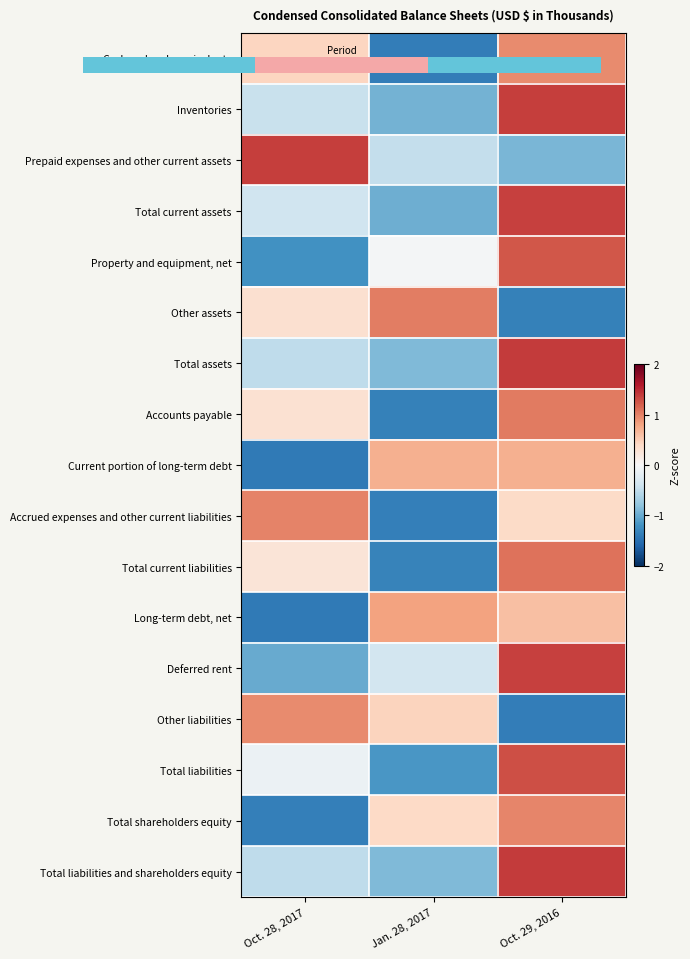

The Cash and cash equivalents series shows 0.2 at Oct. 28, 2017. True or false?

False